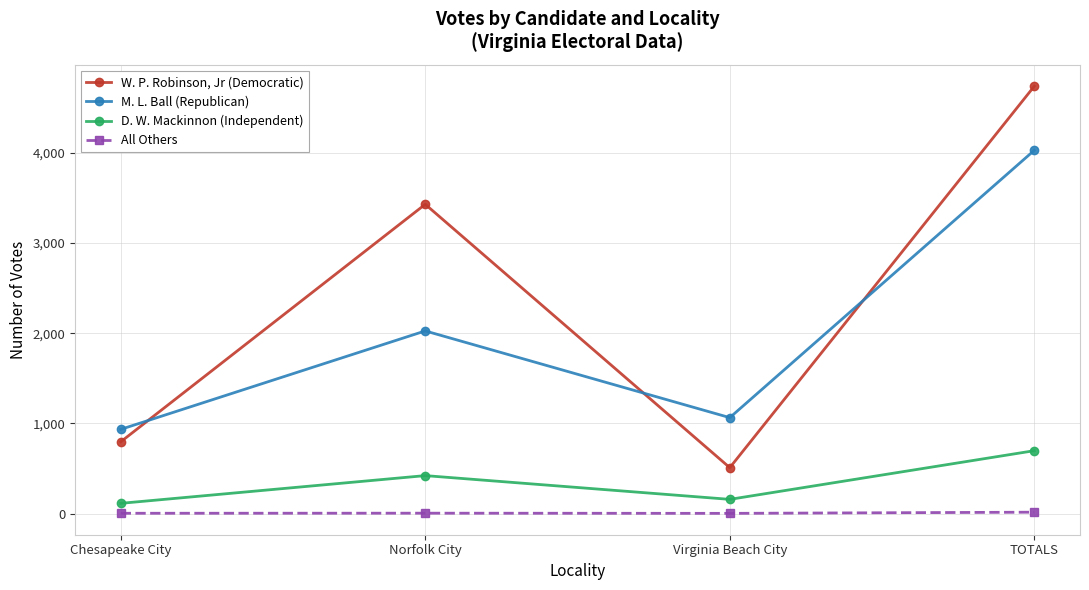

At which label does W. P. Robinson, Jr (Democratic) reach its peak?

TOTALS